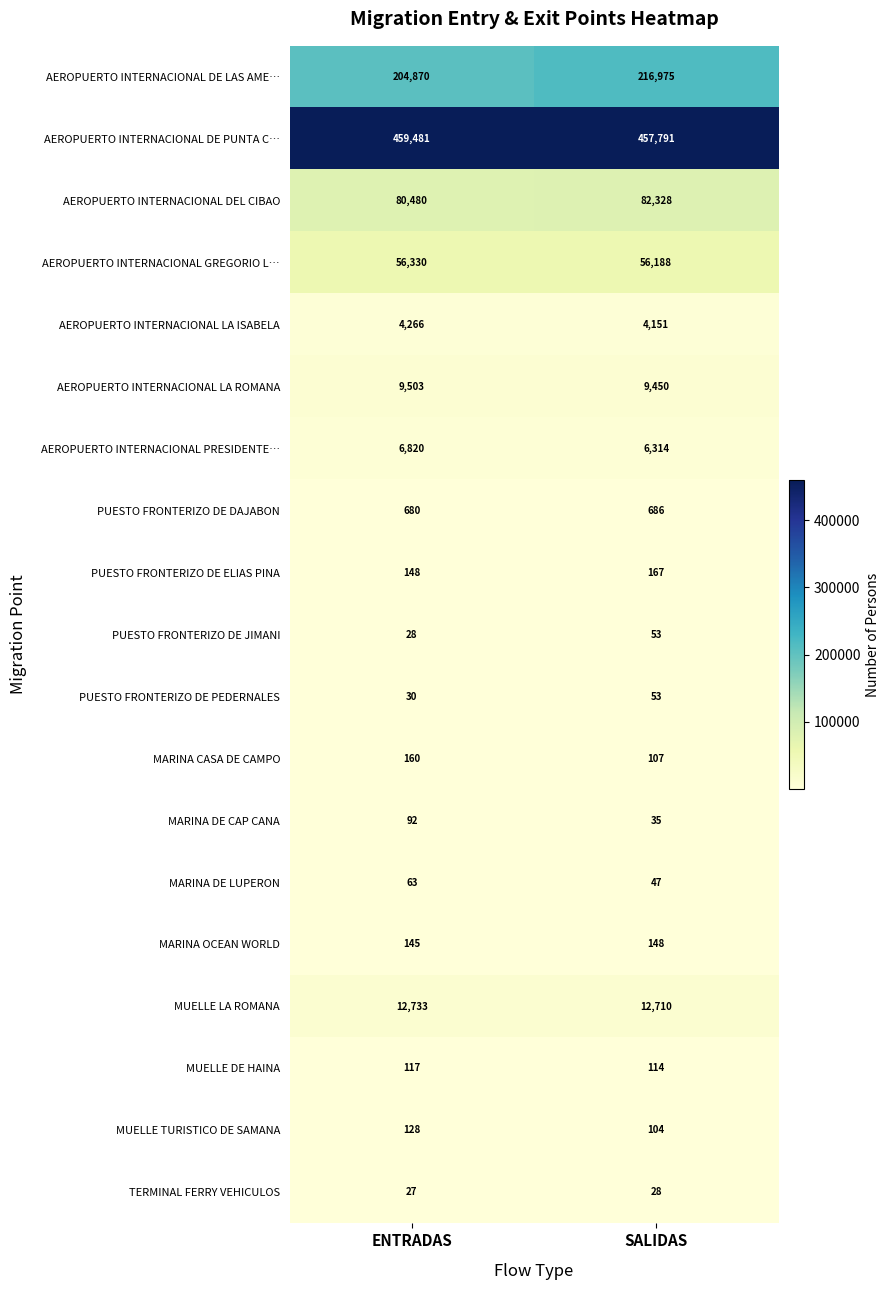

Which category has the highest value across all series?

ENTRADAS